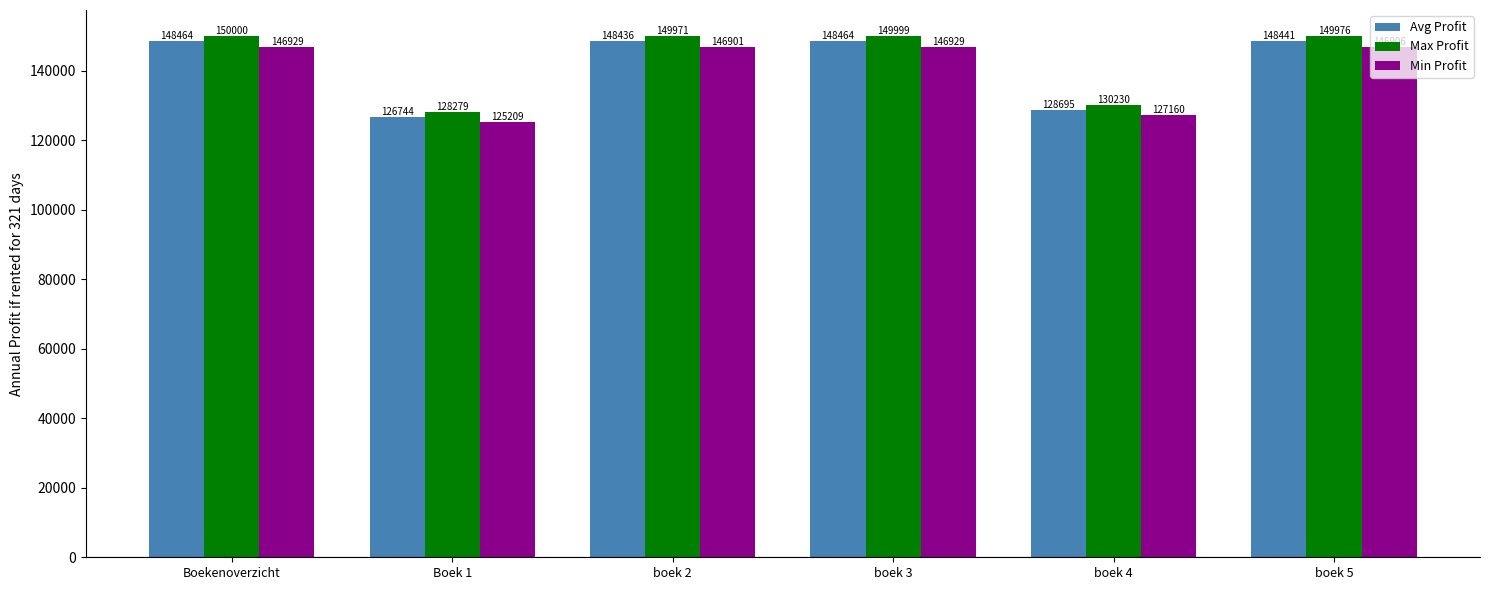

Which label corresponds to the smallest value in the chart?

Boek 1